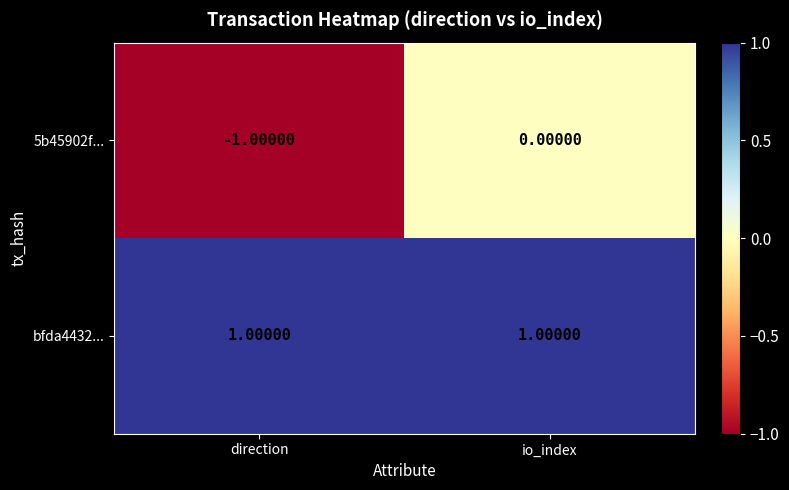

List the series in order of their overall mean, lowest first.

5b45902f..., bfda4432...